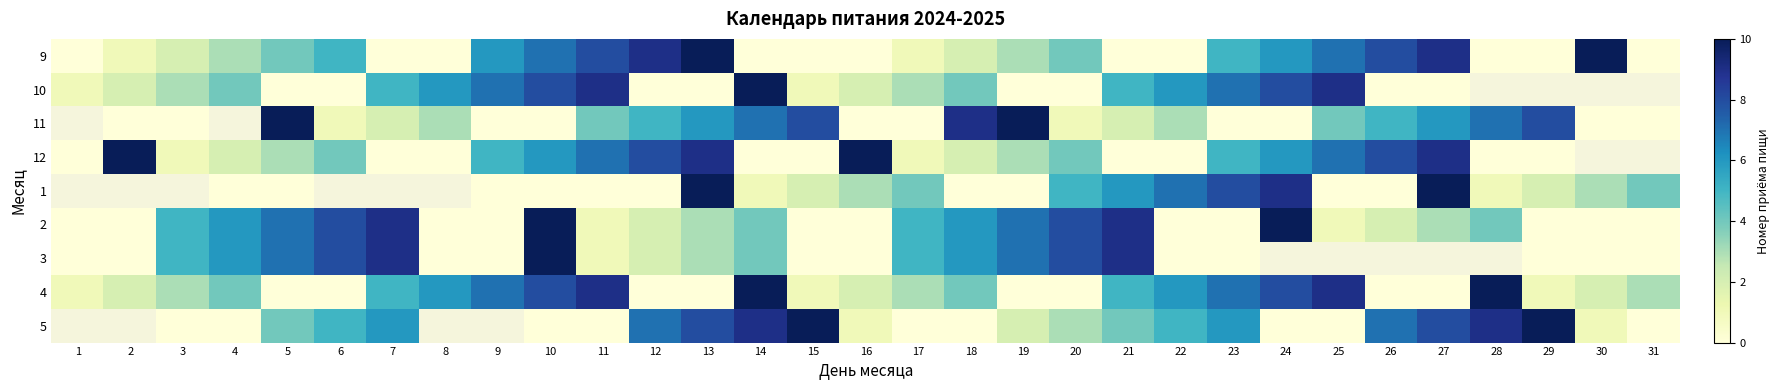

Which category has the highest value in the 4 series?

14